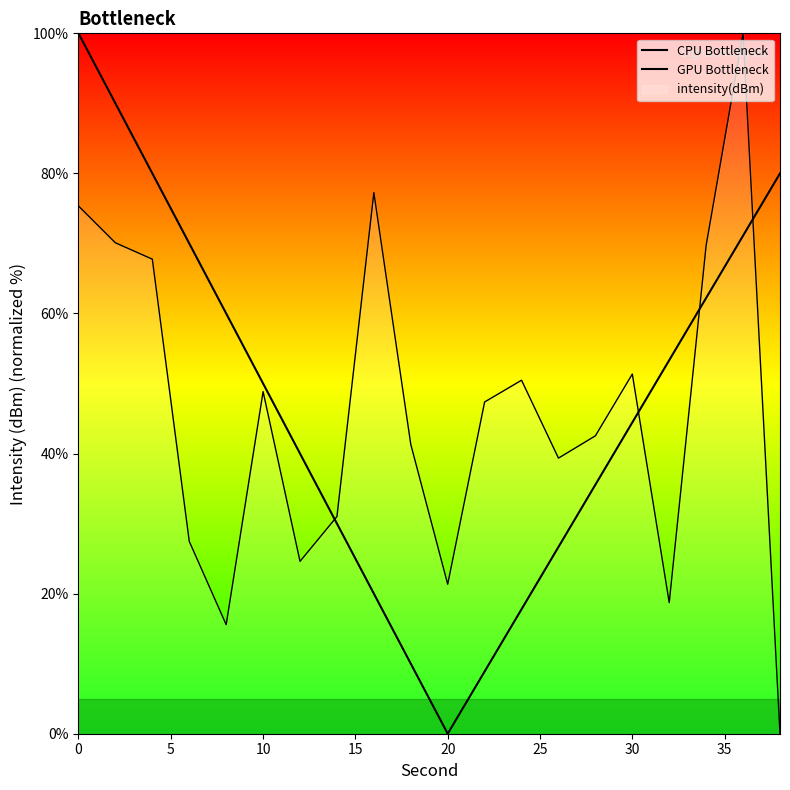

Reading left to right, transcribe all the data shown in this chart.

75.3	70.1	67.8	27.5	15.6	48.9	24.6	31.0	77.3	41.3	21.3	47.4	50.5	39.3	42.5	51.4	18.7	69.7	100.0	0.0